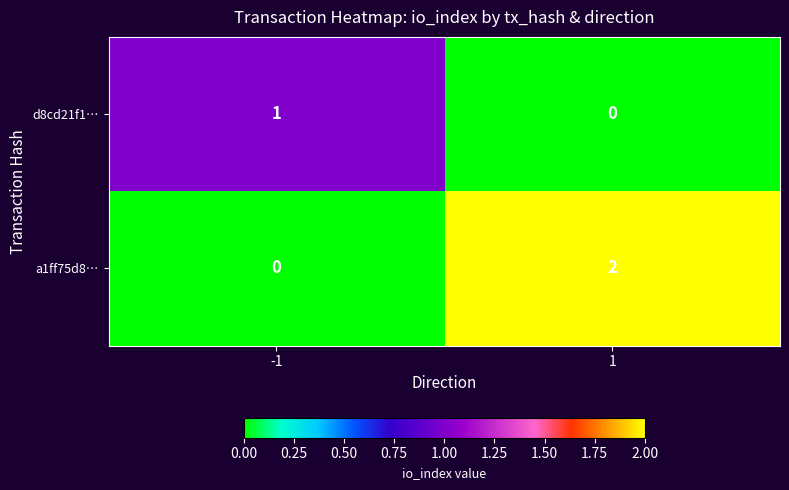

Count the number of categories in the chart.

2